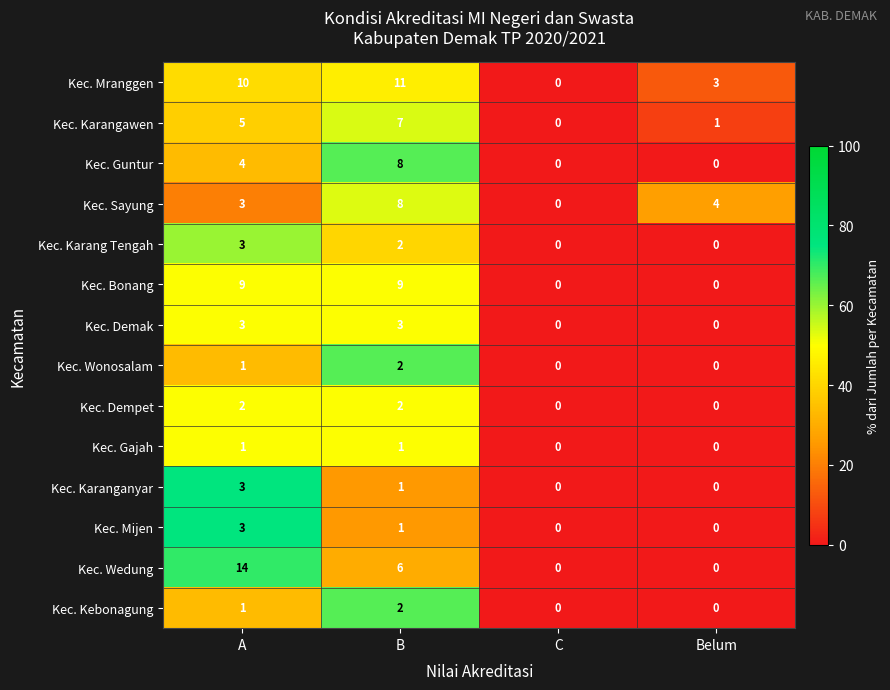

Is it true that Kec. Demak equals 3 at B?

True